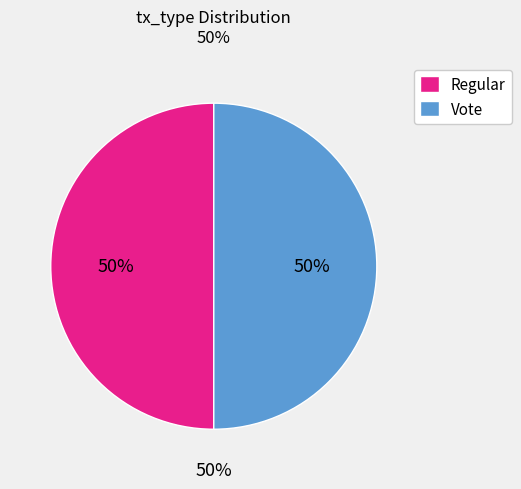

To the nearest percent, what is the average slice percentage?

50%